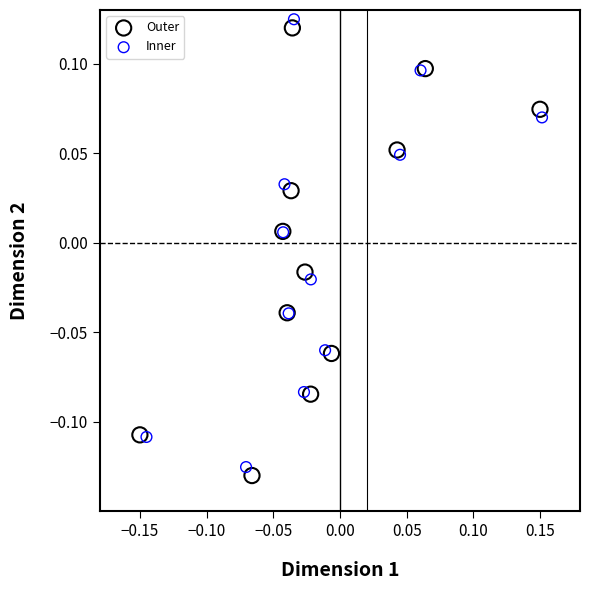

Which series has the widest spread of Y values?

Inner